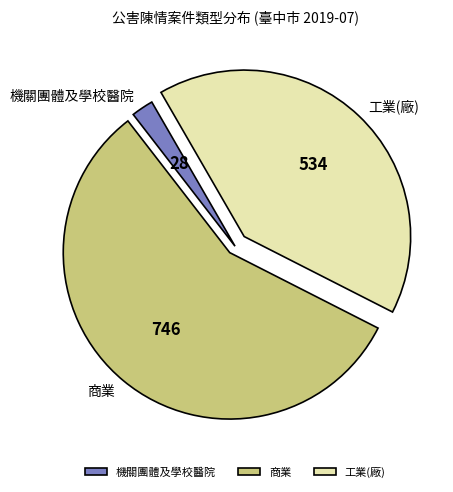

Which has a higher value, 機關團體及學校醫院 or 工業(廠)?

工業(廠)